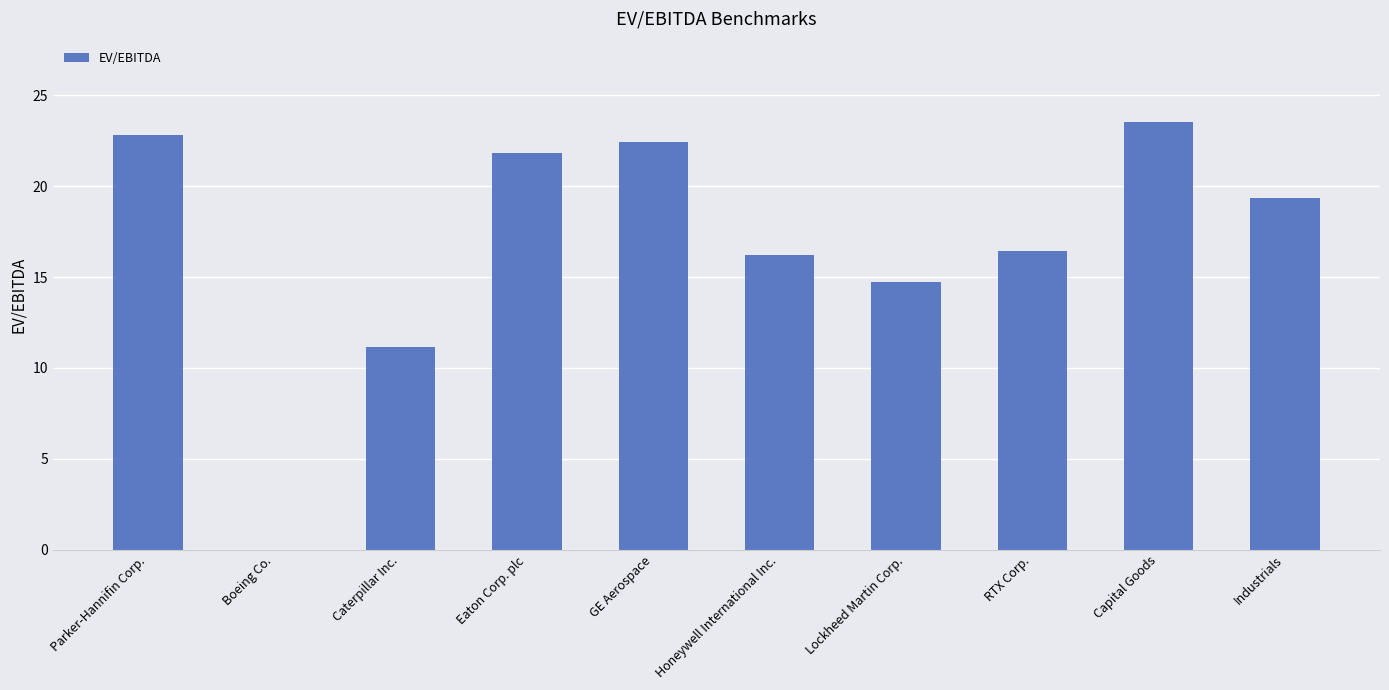

What is the sum of the values at RTX Corp. and Honeywell International Inc.?

32.7